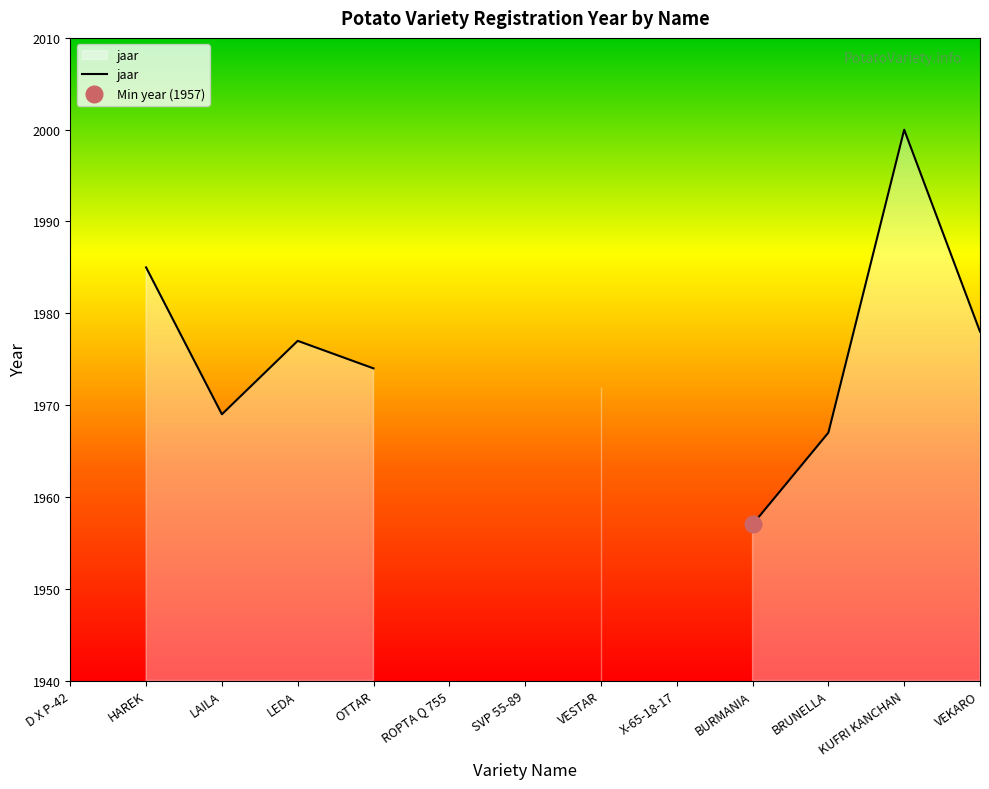

True or false: the data has more than 0 interior local peaks.

True